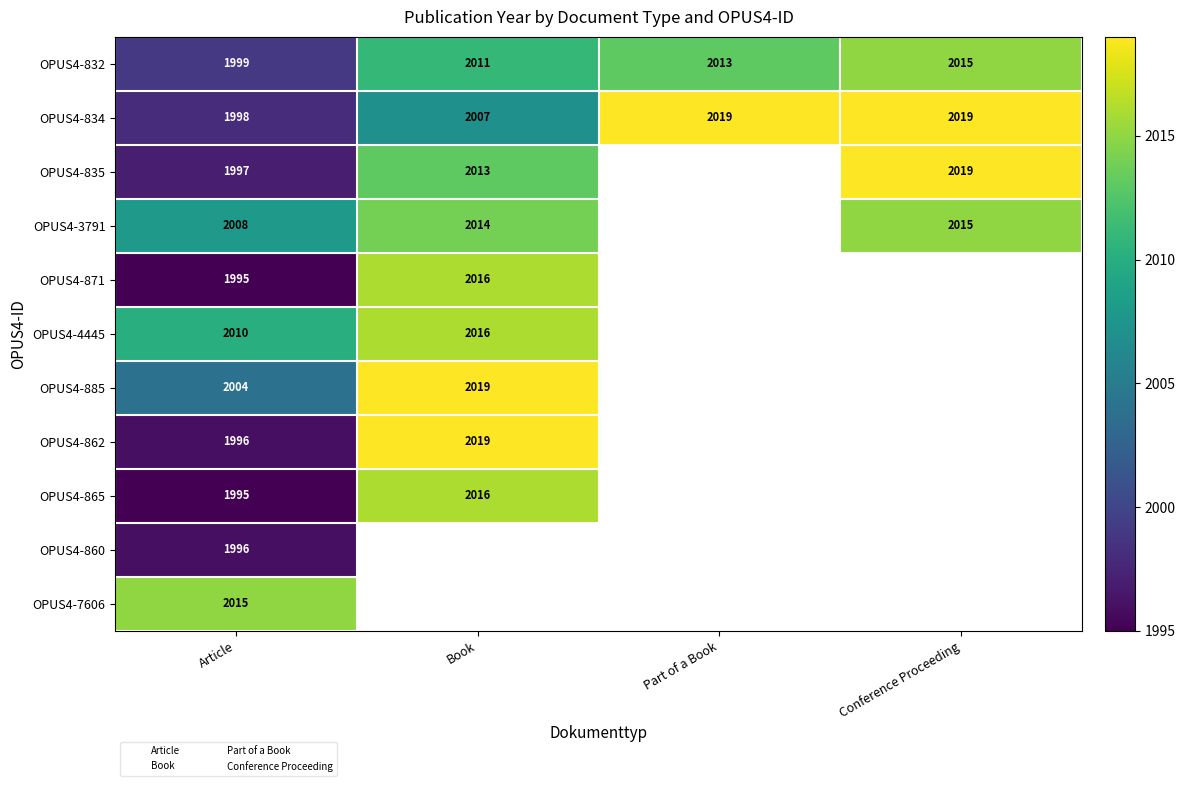

Which series has the largest range (max minus min)?

OPUS4-862